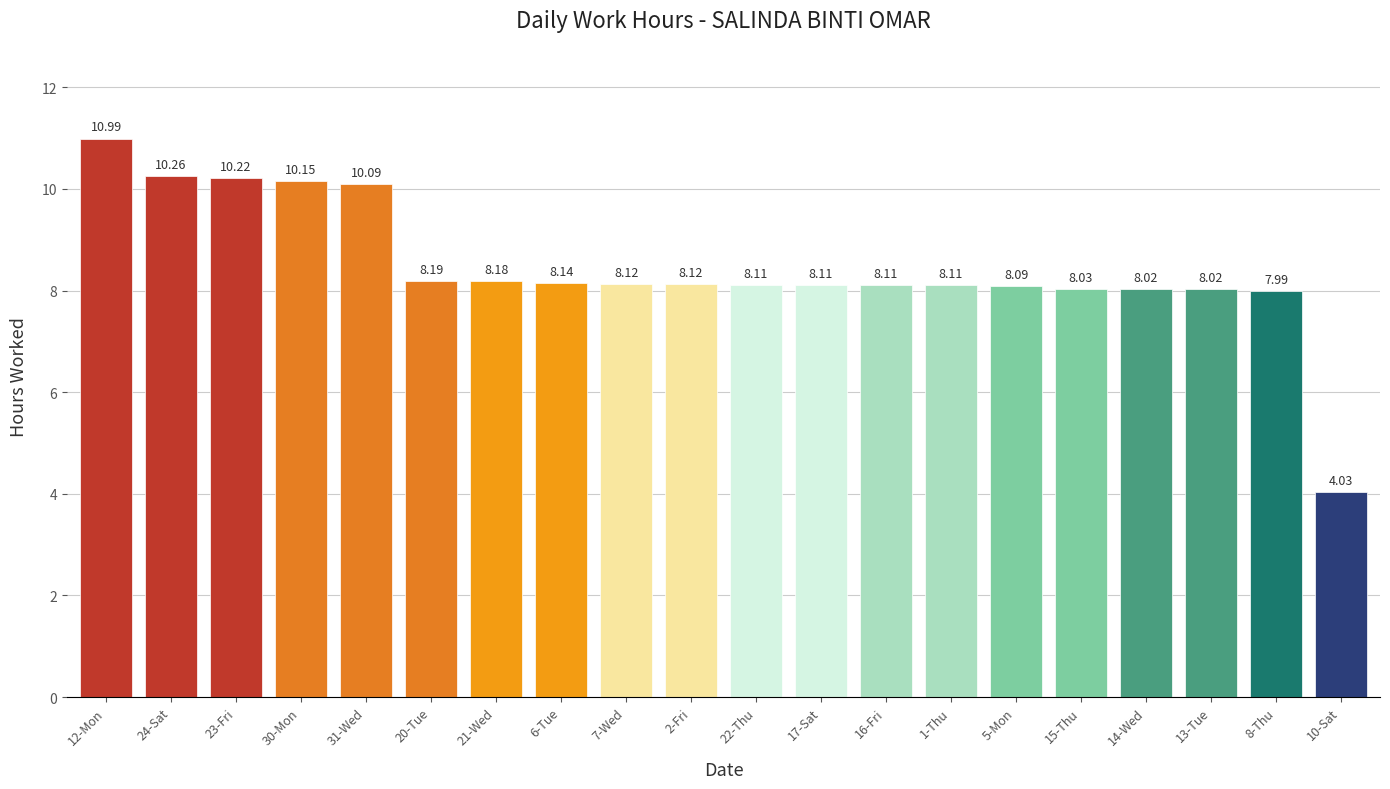

What value does the data have at 22-Thu?

8.1